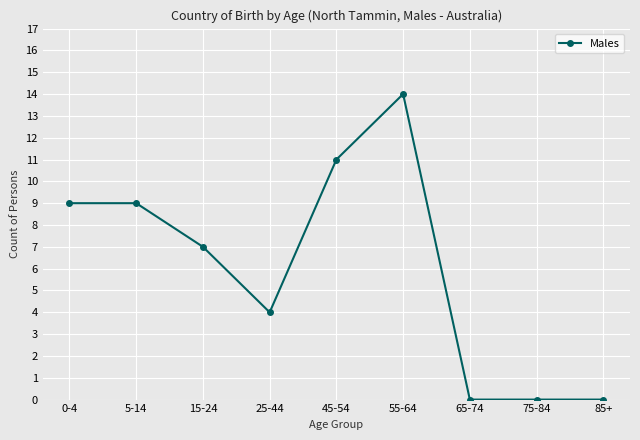

At which category does the data reach its first local valley?

25-44